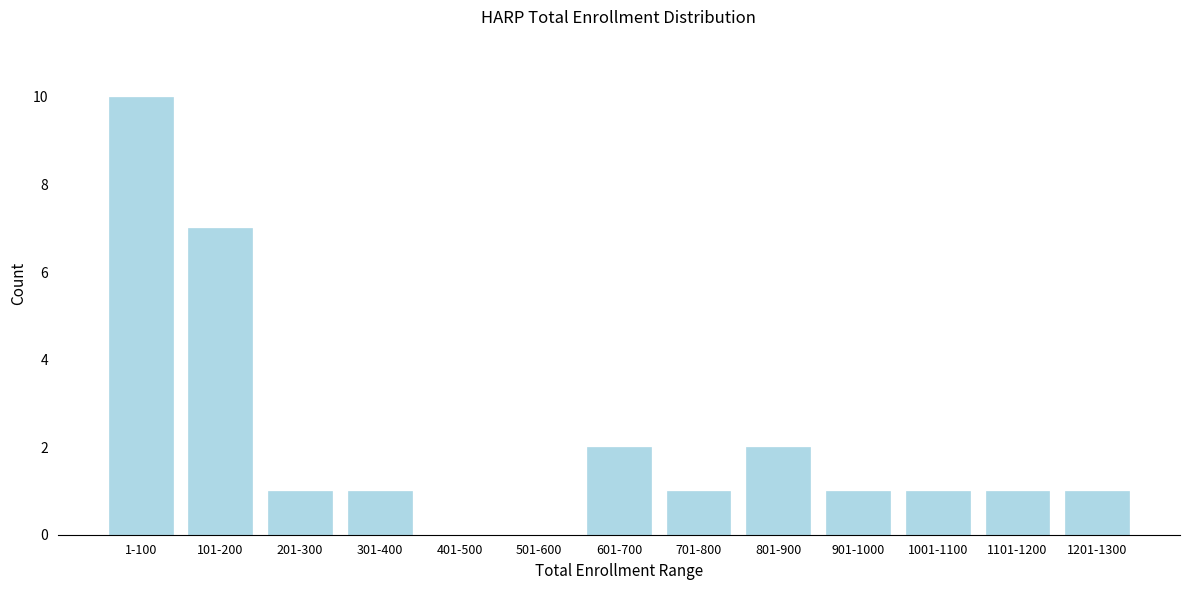

Reading left to right, transcribe all the data shown in this chart.

1-100=10	101-200=7	201-300=1	301-400=1	401-500=0	501-600=0	601-700=2	701-800=1	801-900=2	901-1000=1	1001-1100=1	1101-1200=1	1201-1300=1